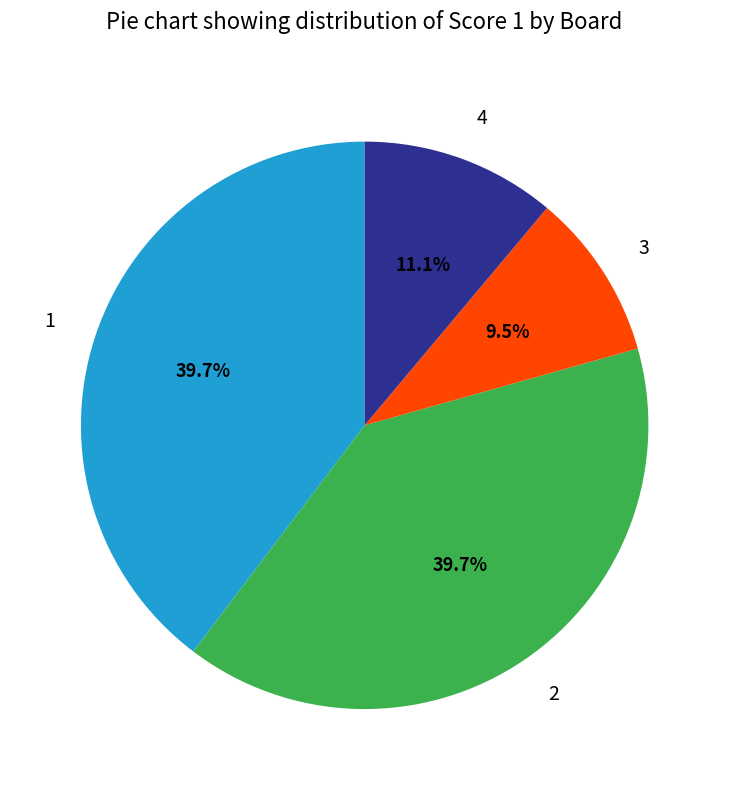

Does 2 represent more than half of the total?

No